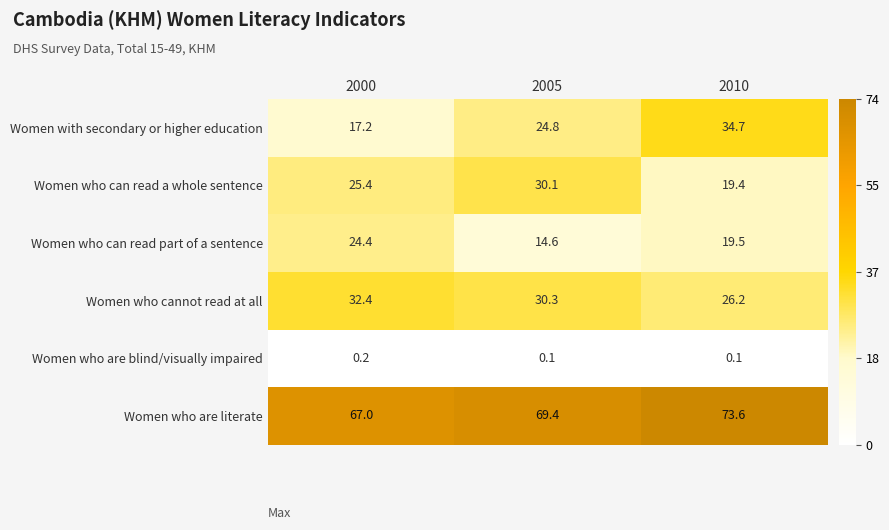

Which series has the widest spread of values?

Women with secondary or higher education